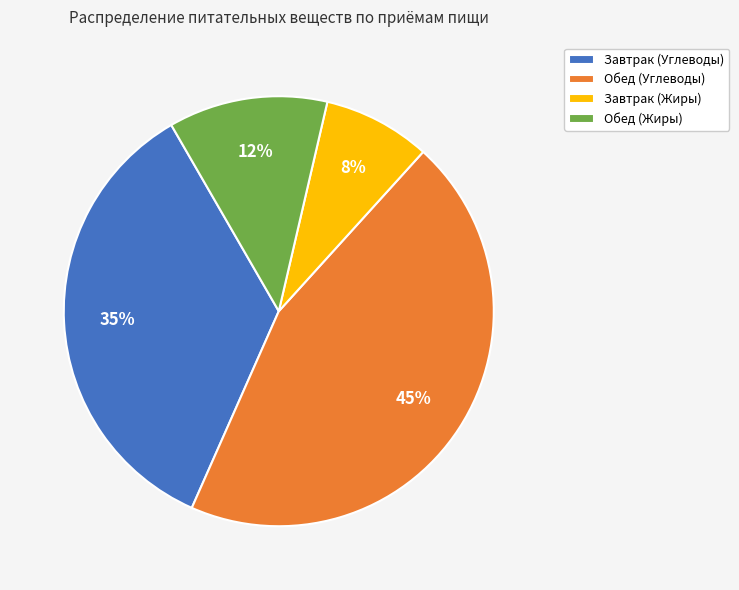

How many slices are in this pie chart?

4